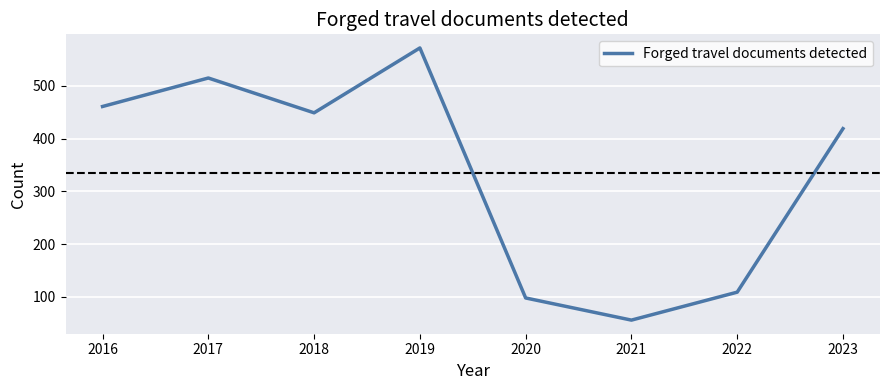

True or false: there are more than 1 points higher than both neighbors.

True